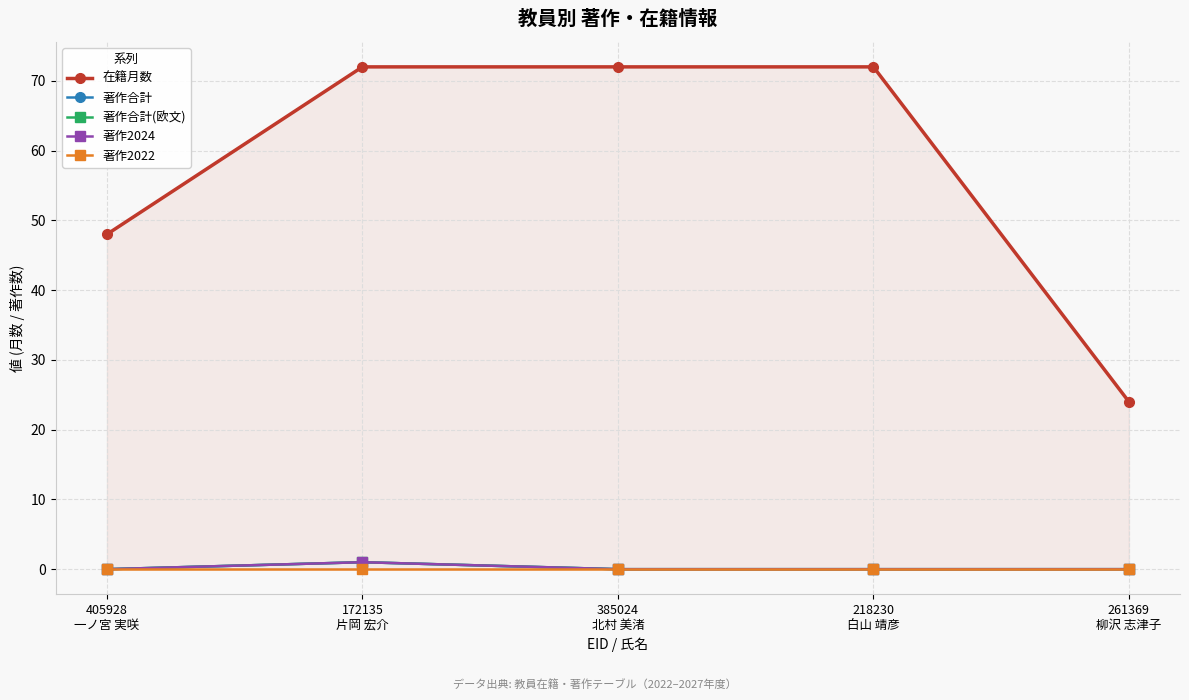

Reading right to left, what are all the values shown in this chart?

在籍月数: 24	72	72	72	48
著作合計: 0	0	0	1	0
著作合計(欧文): 0	0	0	1	0
著作2024: 0	0	0	1	0
著作2022: 0	0	0	0	0